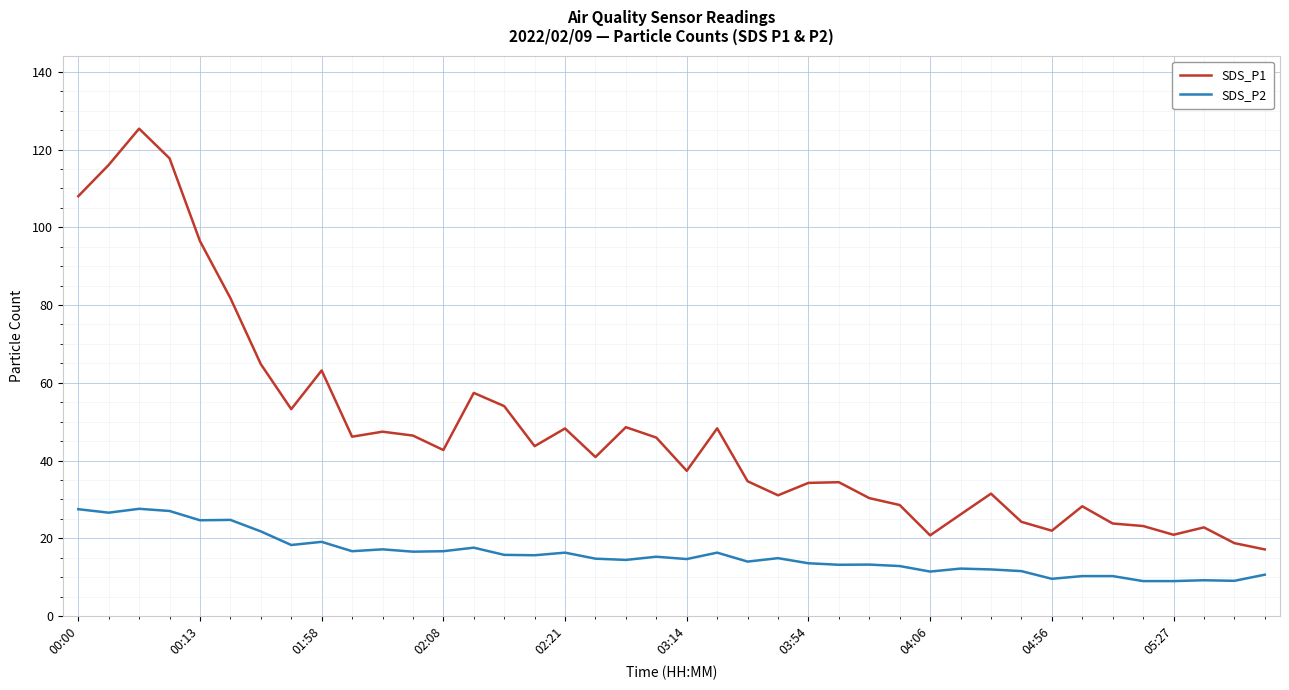

Which series has the largest total across all categories?

SDS_P1